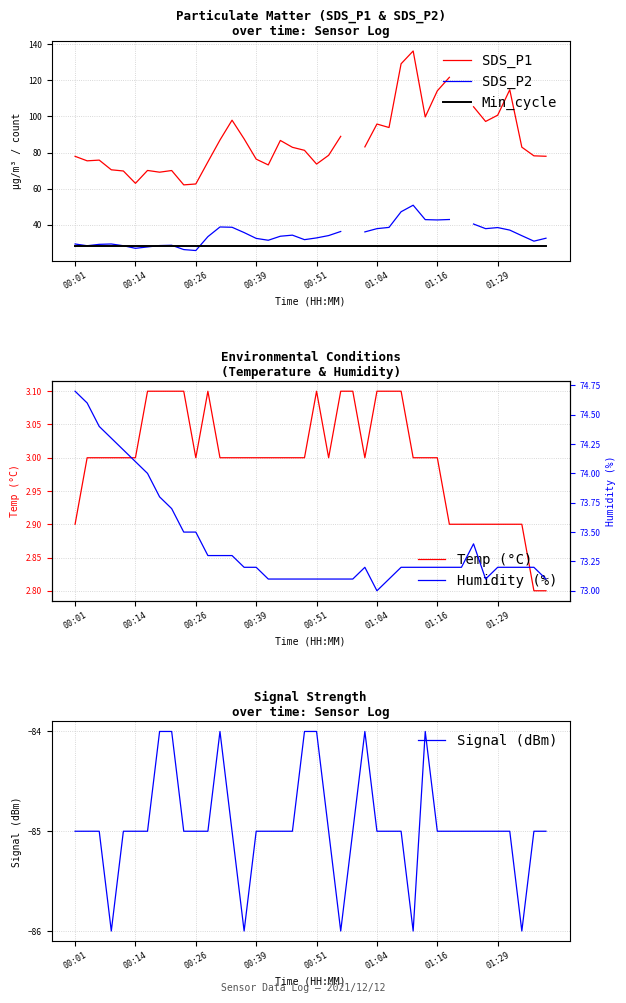

What is the value of the Min_cycle point at the 31st from the left?

28.0